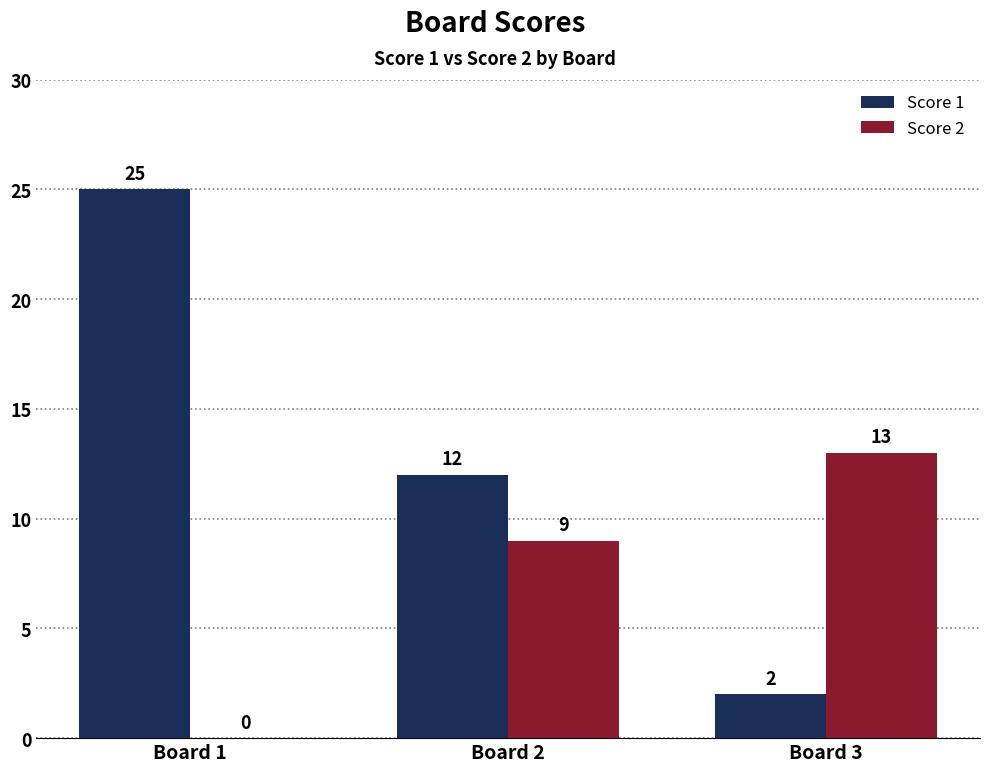

How many groups of bars are there?

3